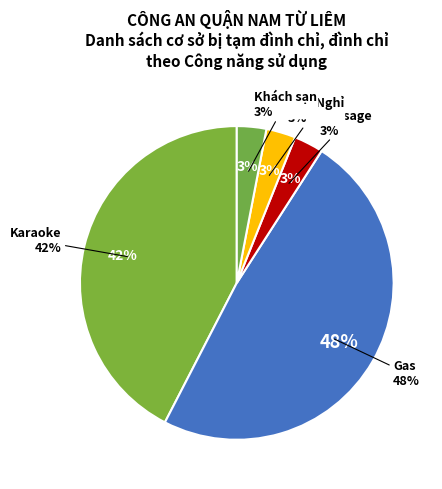

To the nearest percent, what is the average slice percentage?

20%